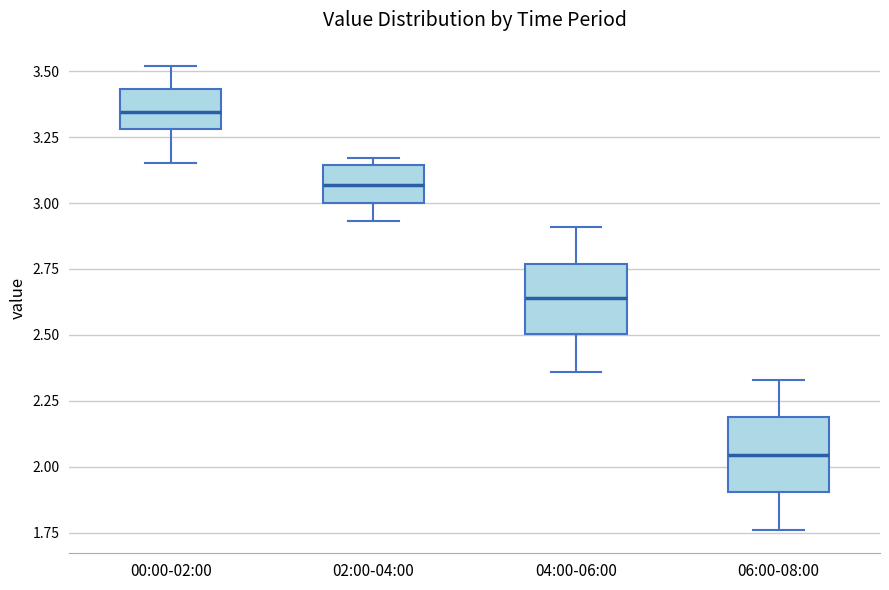

Reading left to right, transcribe this box plot: for each box, give where its median line is, the range the box spans, and where its two whiskers end, as read against the y-axis. The values are not printed on the chart, so give them approximately, as read against the axis.

00:00-02:00: median 3.35, box 3.30 to 3.45, whiskers 3.15 to 3.50
02:00-04:00: median 3.05, box 3.00 to 3.15, whiskers 2.95 to 3.15 (just above the box's upper edge)
04:00-06:00: median 2.65, box 2.50 to 2.75, whiskers 2.35 to 2.90
06:00-08:00: median 2.05, box 1.90 to 2.20, whiskers 1.75 to 2.35